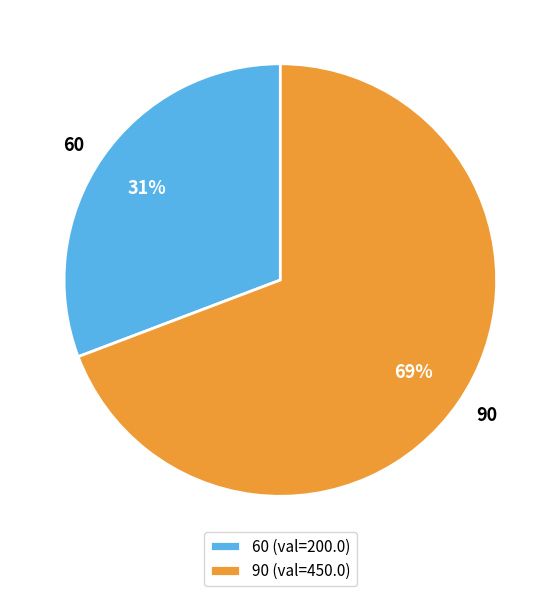

Which slice is the smallest?

60